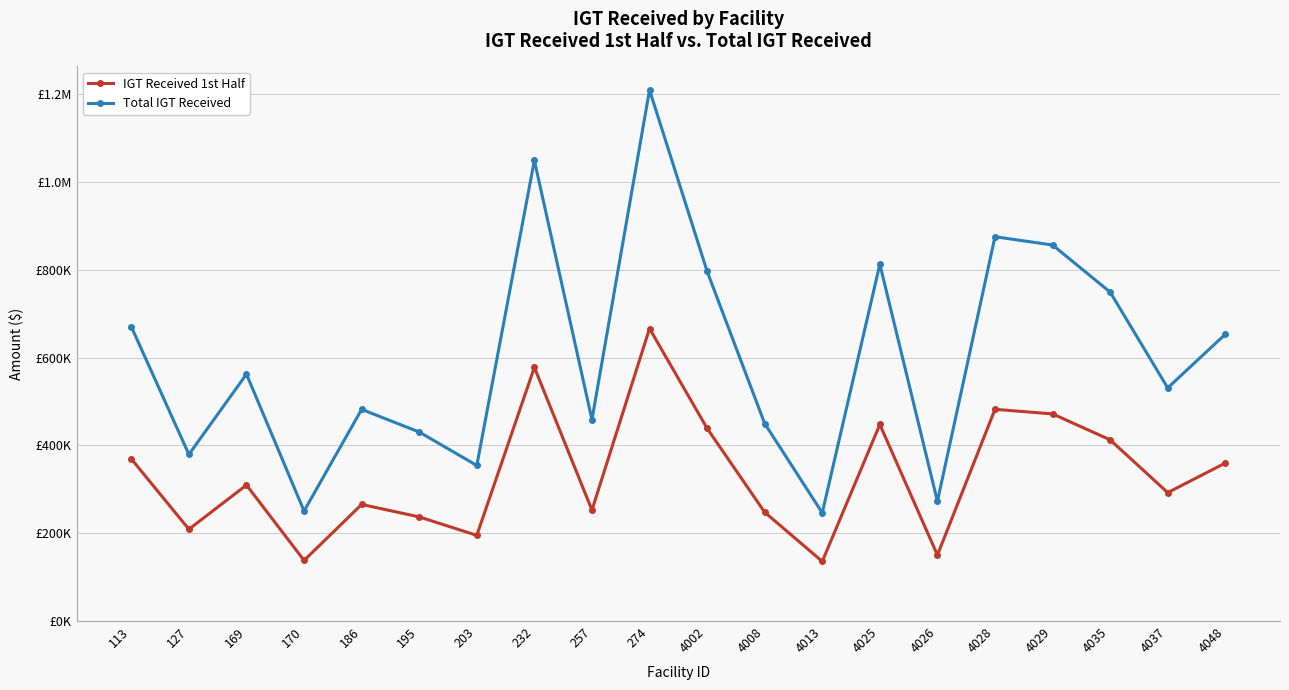

Where is the first local minimum for IGT Received 1st Half?

127